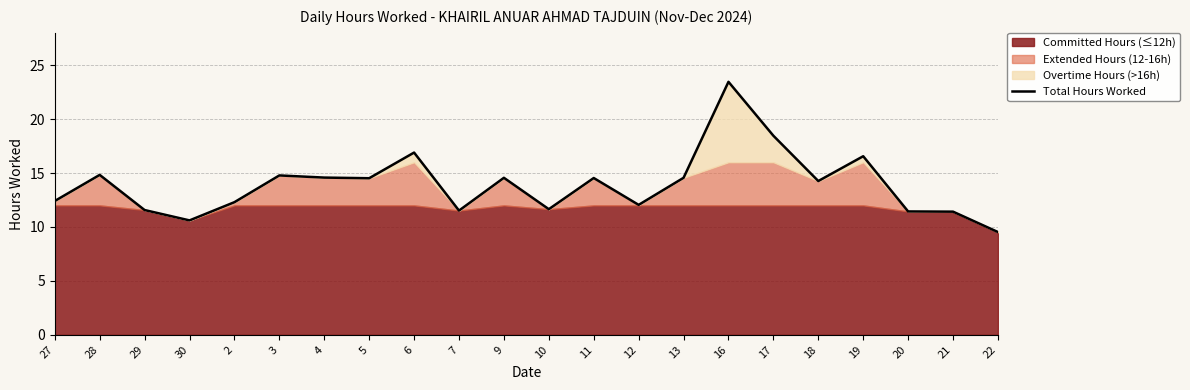

Rank the categories by value from lowest to highest.

22, 30, 21, 20, 7, 29, 10, 12, 2, 27, 18, 5, 11, 9, 13, 4, 3, 28, 19, 6, 17, 16